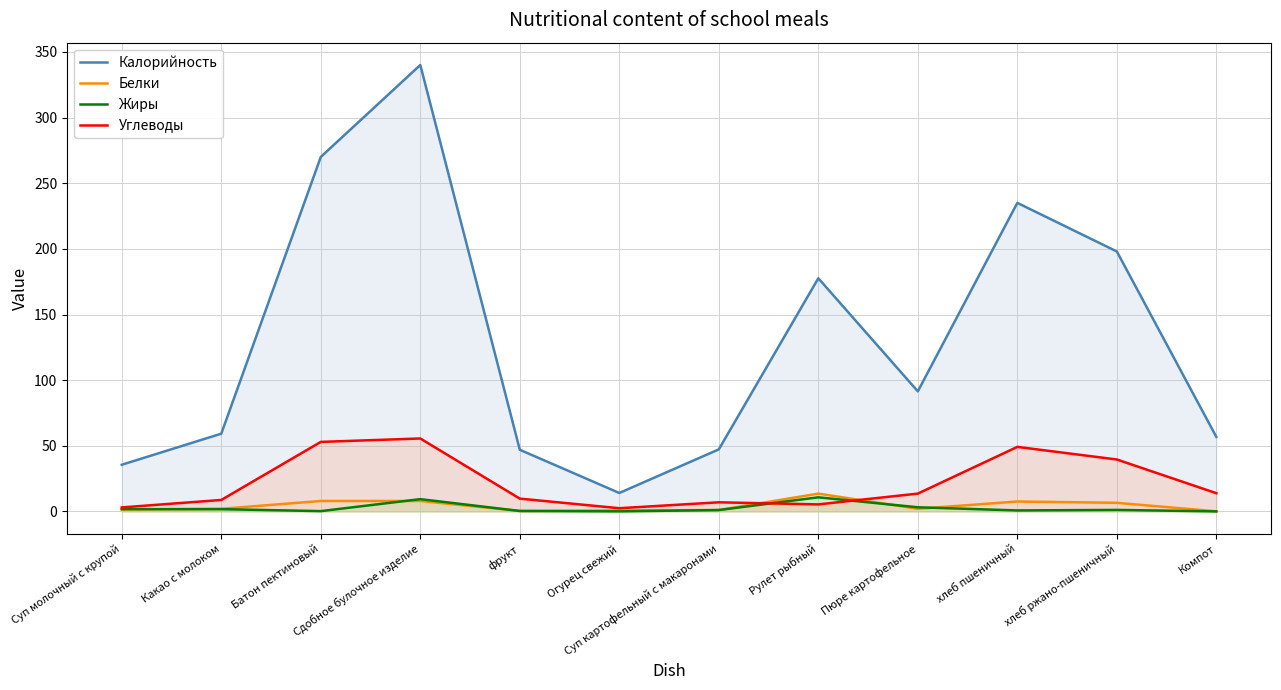

Reading left to right, list all the values displayed in this chart.

Калорийность: Суп молочный с крупой=35.6	Какао с молоком=59.3	Батон пектиновый=270.0	Сдобное булочное изделие=340.0	фрукт=47.0	Огурец свежий=14.1	Суп картофельный с макаронами=47.3	Рулет рыбный=177.6	Пюре картофельное=91.5	хлеб пшеничный=235.0	хлеб ржано-пшеничный=198.0	Компот=56.8
Белки: Суп молочный с крупой=1.5	Какао с молоком=2.0	Батон пектиновый=8.0	Сдобное булочное изделие=8.0	фрукт=0.4	Огурец свежий=0.8	Суп картофельный с макаронами=1.1	Рулет рыбный=13.6	Пюре картофельное=2.0	хлеб пшеничный=7.6	хлеб ржано-пшеничный=6.6	Компот=0.1
Жиры: Суп молочный с крупой=1.8	Какао с молоком=1.8	Батон пектиновый=0.3	Сдобное булочное изделие=9.4	фрукт=0.4	Огурец свежий=0.1	Суп картофельный с макаронами=1.1	Рулет рыбный=10.8	Пюре картофельное=3.2	хлеб пшеничный=0.8	хлеб ржано-пшеничный=1.2	Компот=0.1
Углеводы: Суп молочный с крупой=3.1	Какао с молоком=8.8	Батон пектиновый=53.0	Сдобное булочное изделие=55.6	фрукт=9.8	Огурец свежий=2.5	Суп картофельный с макаронами=7.0	Рулет рыбный=5.4	Пюре картофельное=13.6	хлеб пшеничный=49.2	хлеб ржано-пшеничный=39.6	Компот=13.9